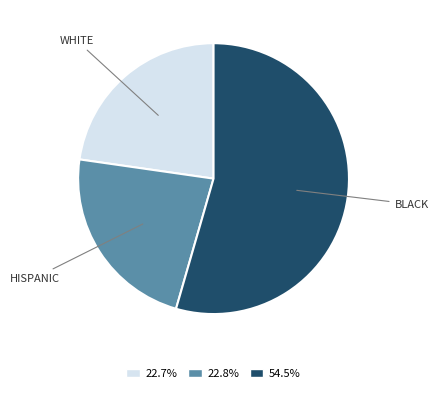

Is there any slice that represents more than half of the pie?

Yes